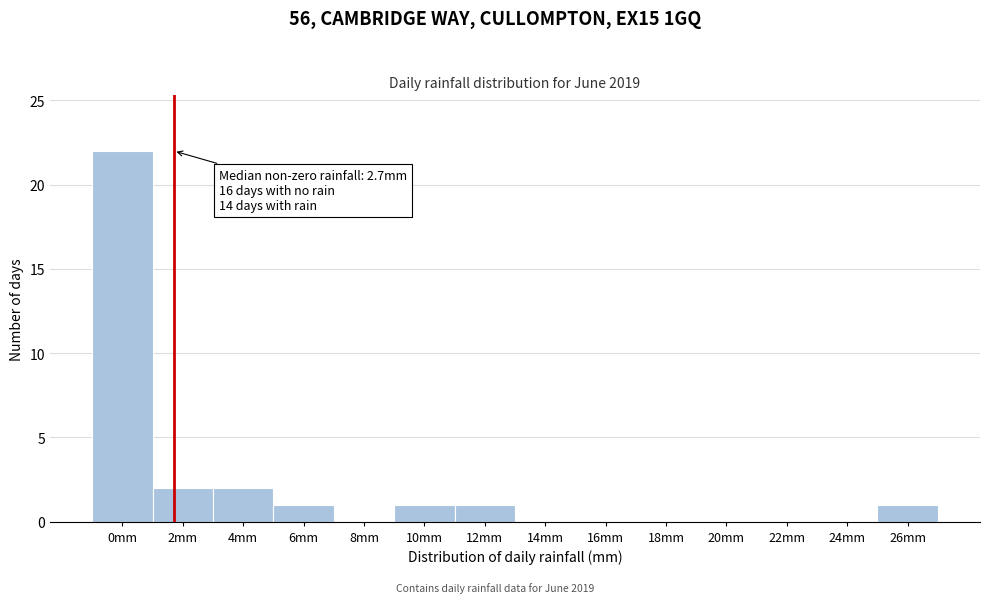

Reading left to right, extract all data points from this chart.

0mm=22	2mm=2	4mm=2	6mm=1	8mm=0	10mm=1	12mm=1	14mm=0	16mm=0	18mm=0	20mm=0	22mm=0	24mm=0	26mm=1